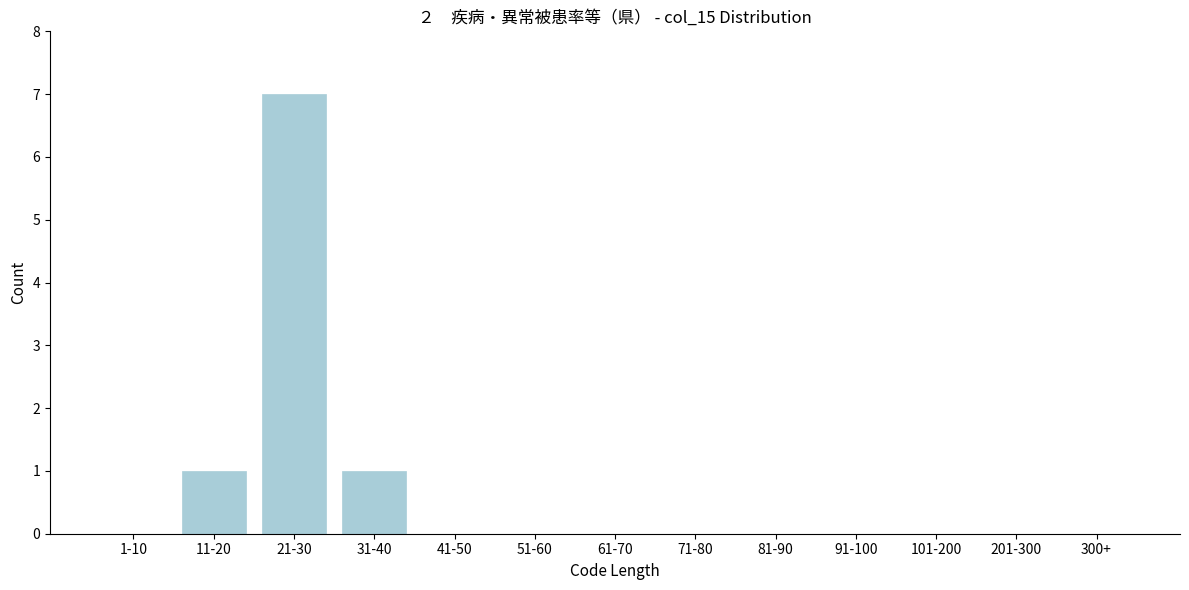

Reading left to right, extract all data points from this chart.

1-10=0	11-20=1	21-30=7	31-40=1	41-50=0	51-60=0	61-70=0	71-80=0	81-90=0	91-100=0	101-200=0	201-300=0	300+=0